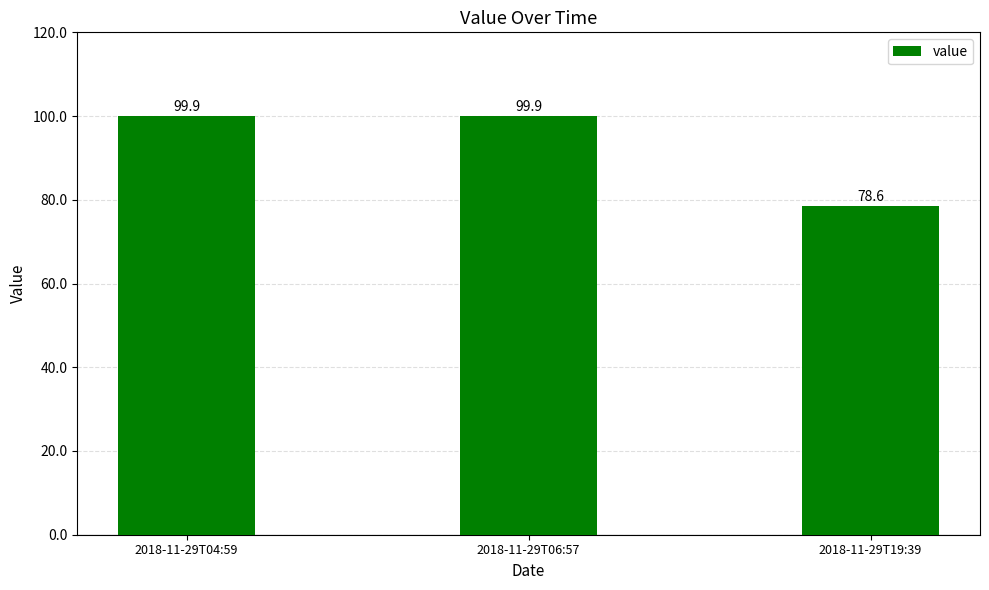

At which category does the chart reach its minimum across all series?

2018-11-29T19:39